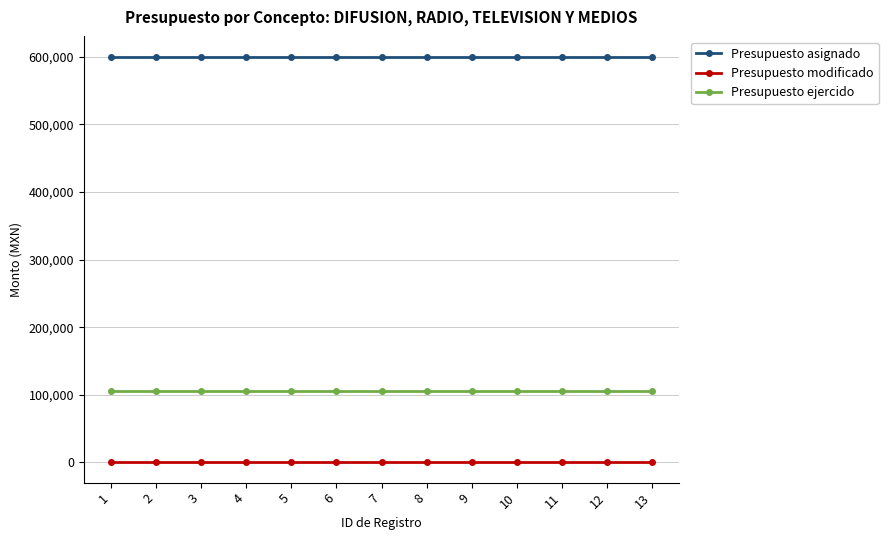

Reading left to right, list all the values displayed in this chart.

Presupuesto asignado: 600000.0	600000.0	600000.0	600000.0	600000.0	600000.0	600000.0	600000.0	600000.0	600000.0	600000.0	600000.0	600000.0
Presupuesto modificado: 0.0	0.0	0.0	0.0	0.0	0.0	0.0	0.0	0.0	0.0	0.0	0.0	0.0
Presupuesto ejercido: 105136.5	105136.5	105136.5	105136.5	105136.5	105136.5	105136.5	105136.5	105136.5	105136.5	105136.5	105136.5	105136.5